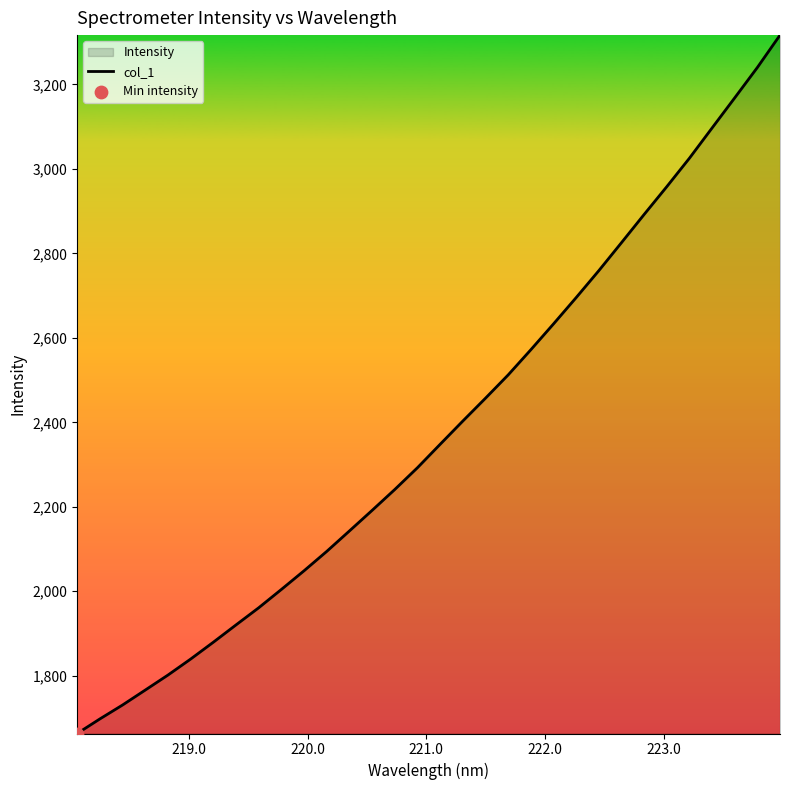

What is the smallest value displayed?

1663.4